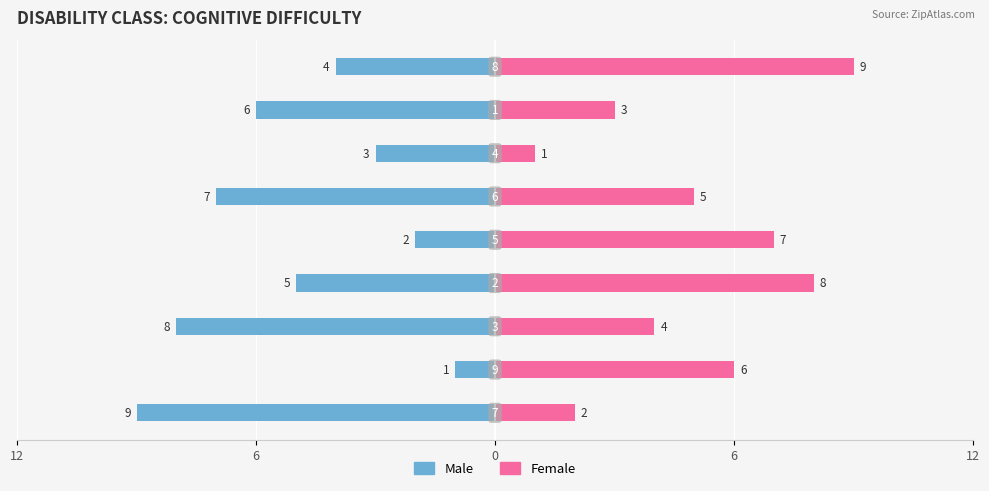

The value of Female at 5 is 1. True or false?

False